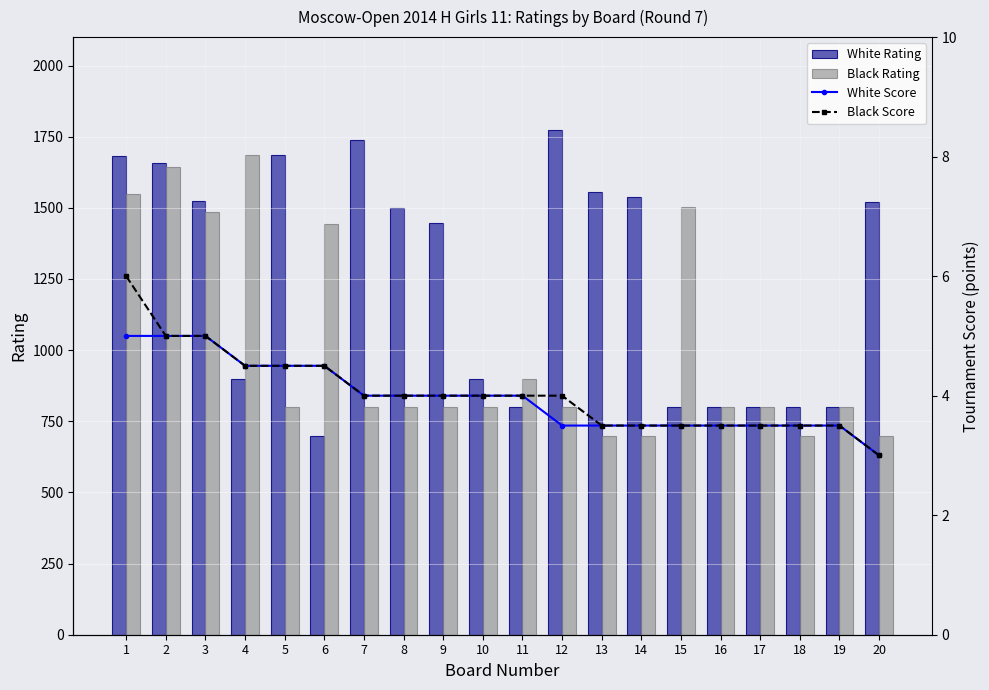

Reading left to right, list all the values displayed in this chart.

White Rating: 1=1681.0	2=1656.0	3=1525.0	4=900.0	5=1684.0	6=700.0	7=1740.0	8=1499.0	9=1446.0	10=900.0	11=800.0	12=1773.0	13=1554.0	14=1537.0	15=800.0	16=800.0	17=800.0	18=800.0	19=800.0	20=1519.0
Black Rating: 1=1549.0	2=1645.0	3=1487.0	4=1687.0	5=800.0	6=1443.0	7=800.0	8=800.0	9=800.0	10=800.0	11=900.0	12=800.0	13=700.0	14=700.0	15=1502.0	16=800.0	17=800.0	18=700.0	19=800.0	20=700.0
White Score: 1=5.0	2=5.0	3=5.0	4=4.5	5=4.5	6=4.5	7=4.0	8=4.0	9=4.0	10=4.0	11=4.0	12=3.5	13=3.5	14=3.5	15=3.5	16=3.5	17=3.5	18=3.5	19=3.5	20=3.0
Black Score: 1=6.0	2=5.0	3=5.0	4=4.5	5=4.5	6=4.5	7=4.0	8=4.0	9=4.0	10=4.0	11=4.0	12=4.0	13=3.5	14=3.5	15=3.5	16=3.5	17=3.5	18=3.5	19=3.5	20=3.0